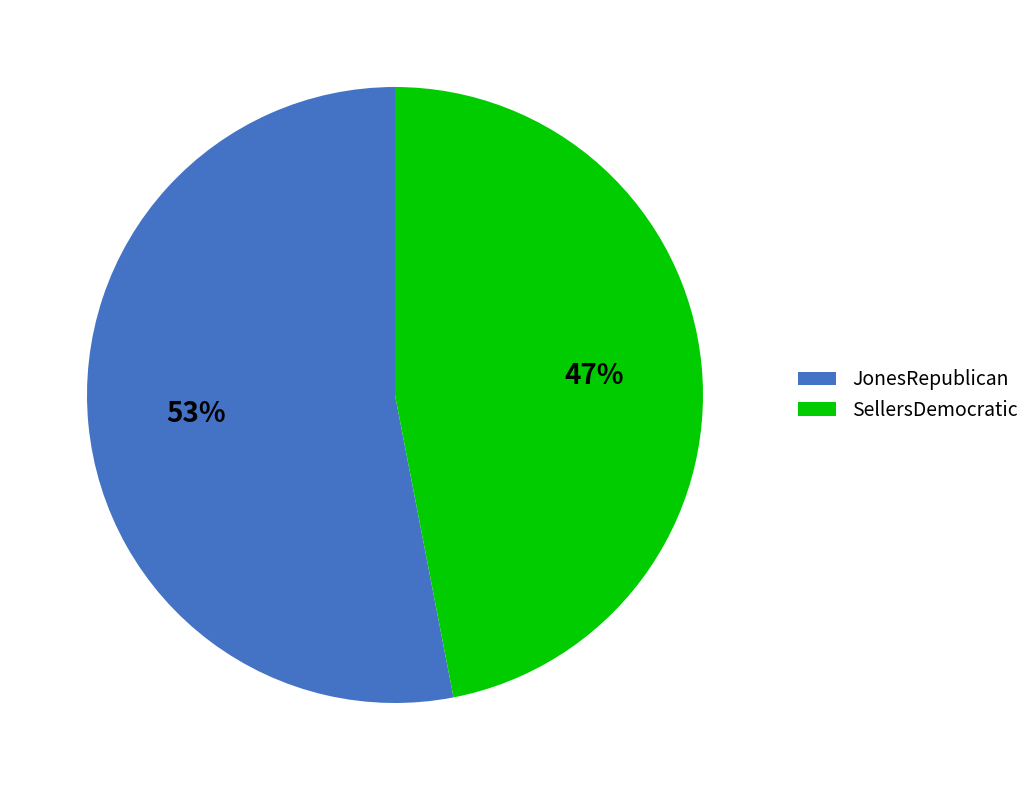

Do SellersDemocratic and JonesRepublican together represent more than half of the pie?

Yes